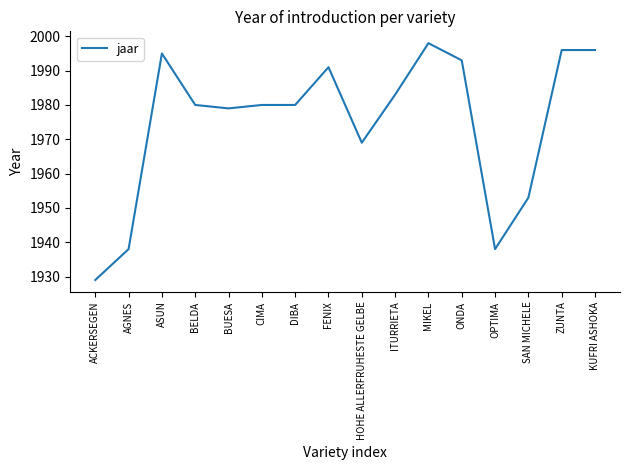

Where is the data nearest to the value 1963?

HOHE ALLERFRUHESTE GELBE